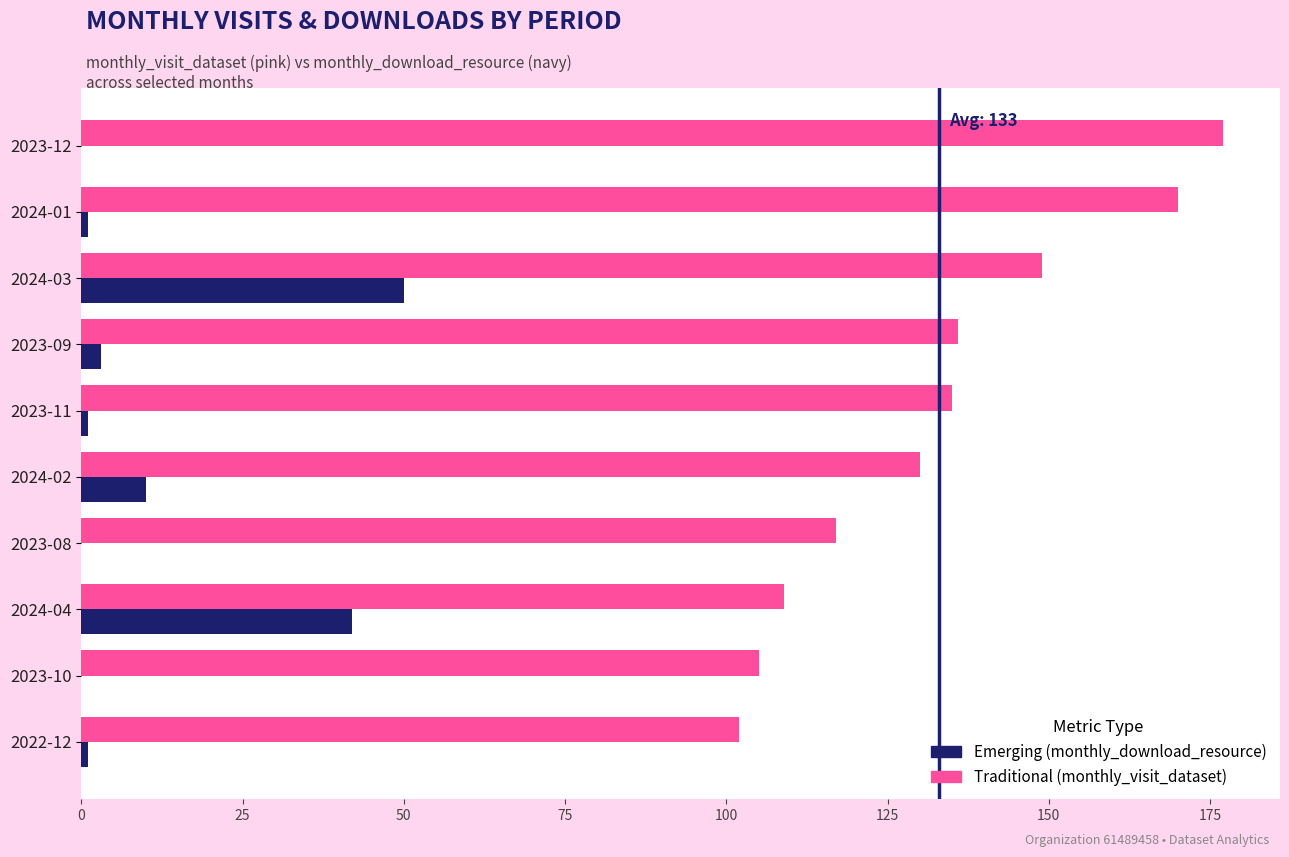

At which category is the sum across all series the highest?

2024-03